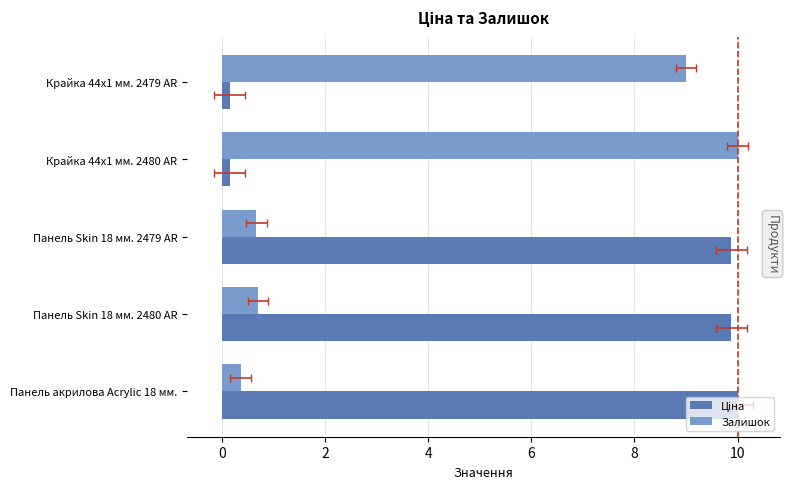

Is the value of Ціна at Панель Skin 18 мм. 2479 AR greater than the value of Залишок at Панель Skin 18 мм. 2479 AR?

Yes